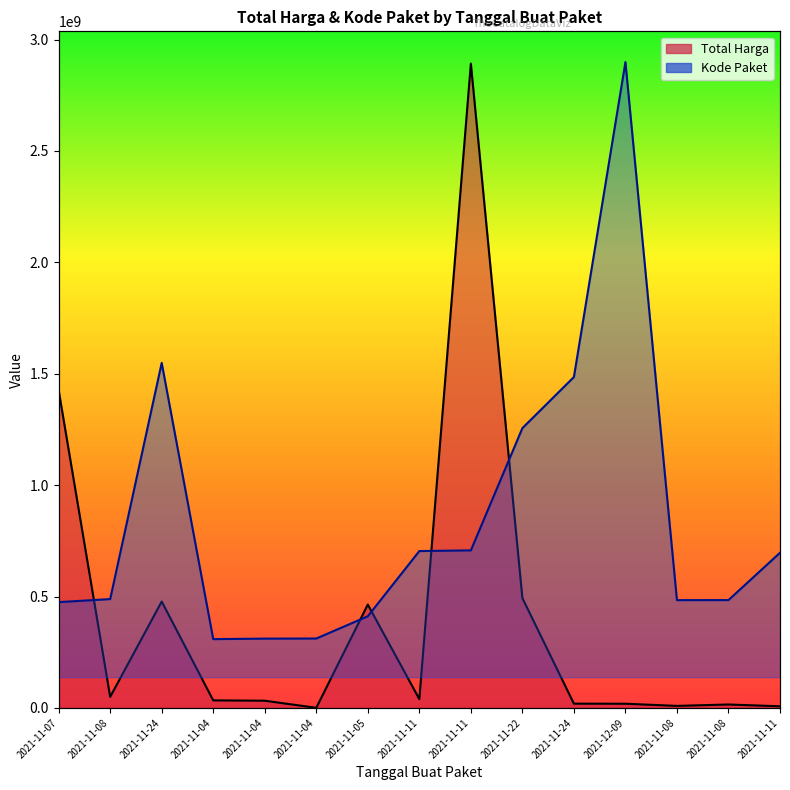

Which series ends up on top after the final intersection of Kode Paket and Total Harga?

Kode Paket